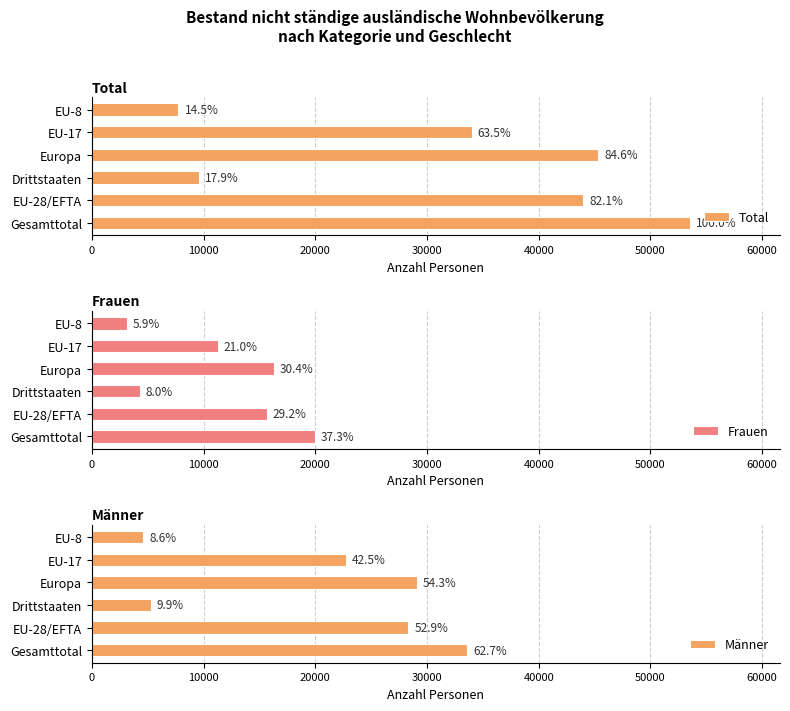

What is the value of the Total bar at the 4th from the left?

45330